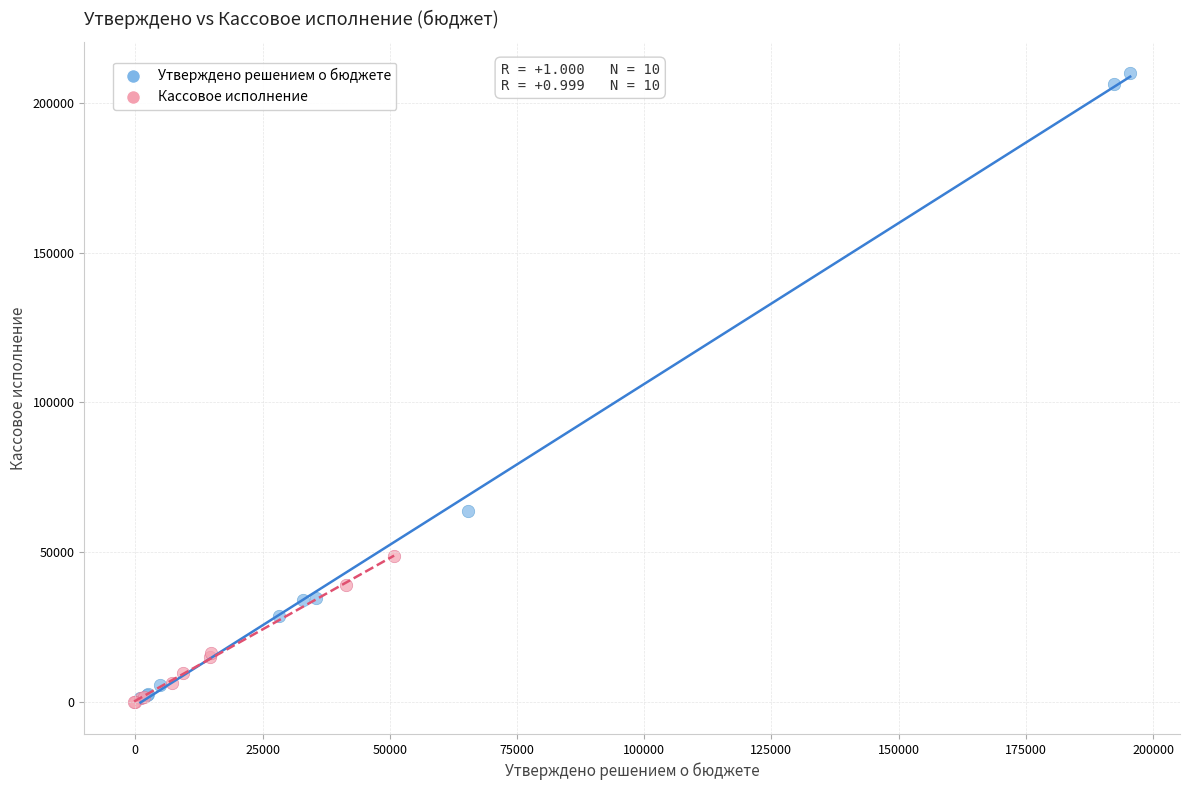

Which series reaches the maximum Y coordinate?

Утверждено решением о бюджете